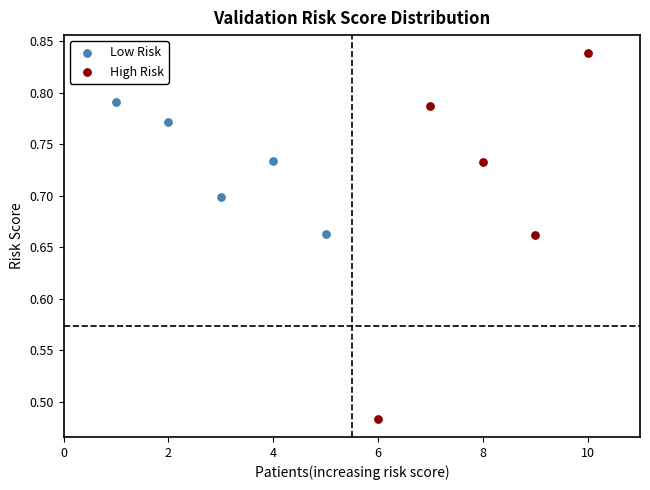

Which series contains the lowest Y value?

High Risk